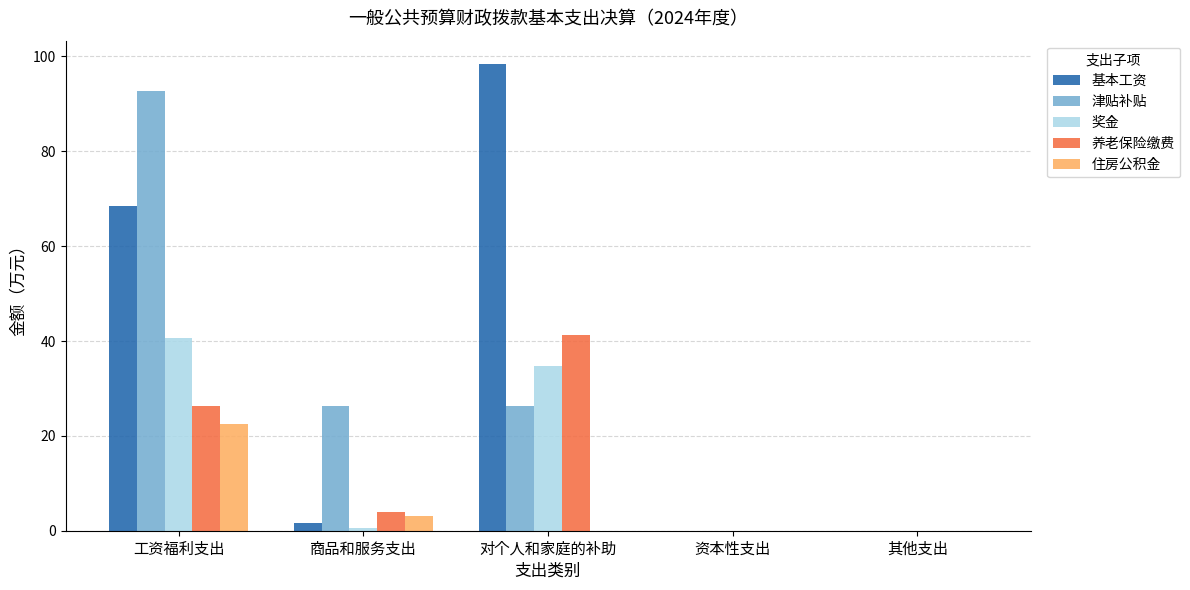

What is the sum of the 奖金 values at 工资福利支出 and 对个人和家庭的补助?

75.4